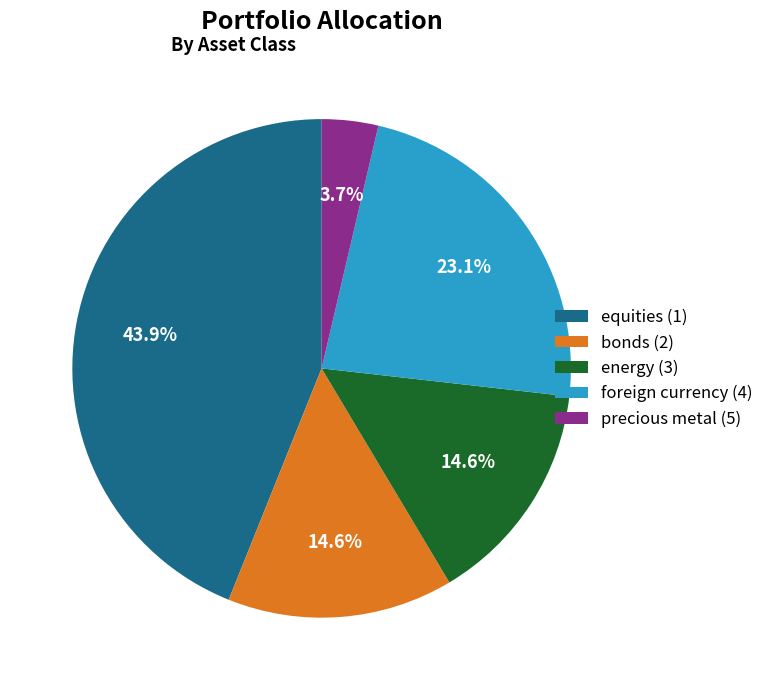

Does bonds (2) represent more than half of the total?

No